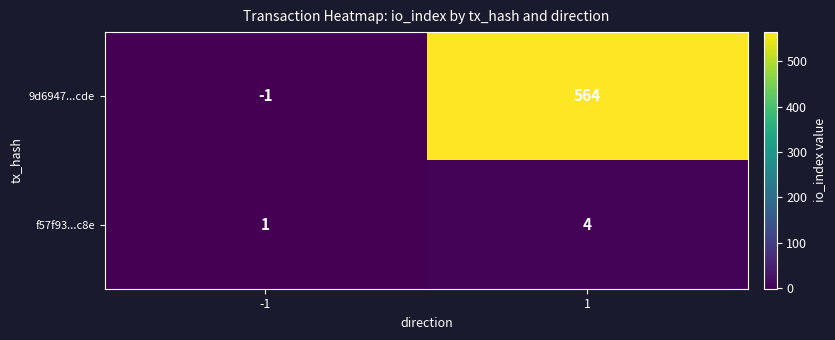

The f57f93...c8e series shows 2 at -1. True or false?

False